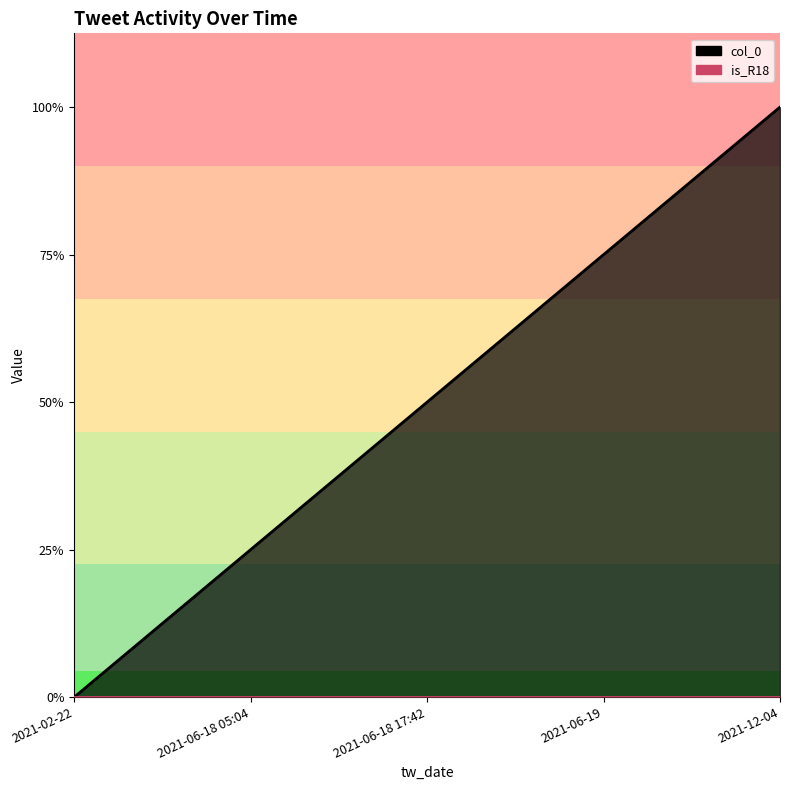

Where is the data nearest to the value 2?

2021-06-18 17:42